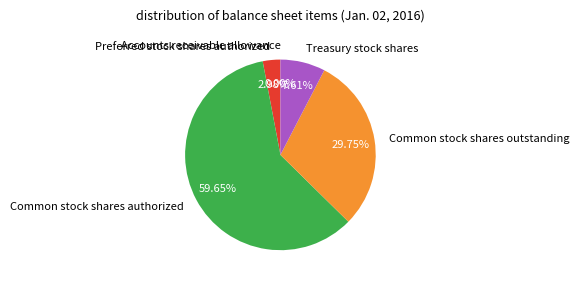

How much of the chart is everything except Treasury stock shares?

92.4%